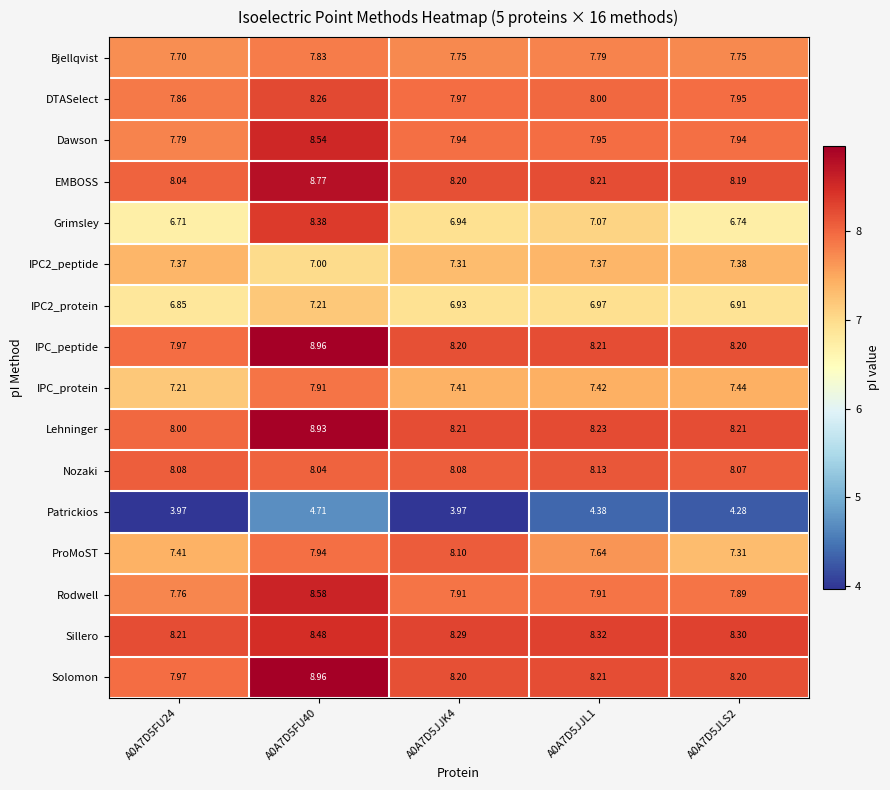

Which series has the largest range (max minus min)?

Grimsley